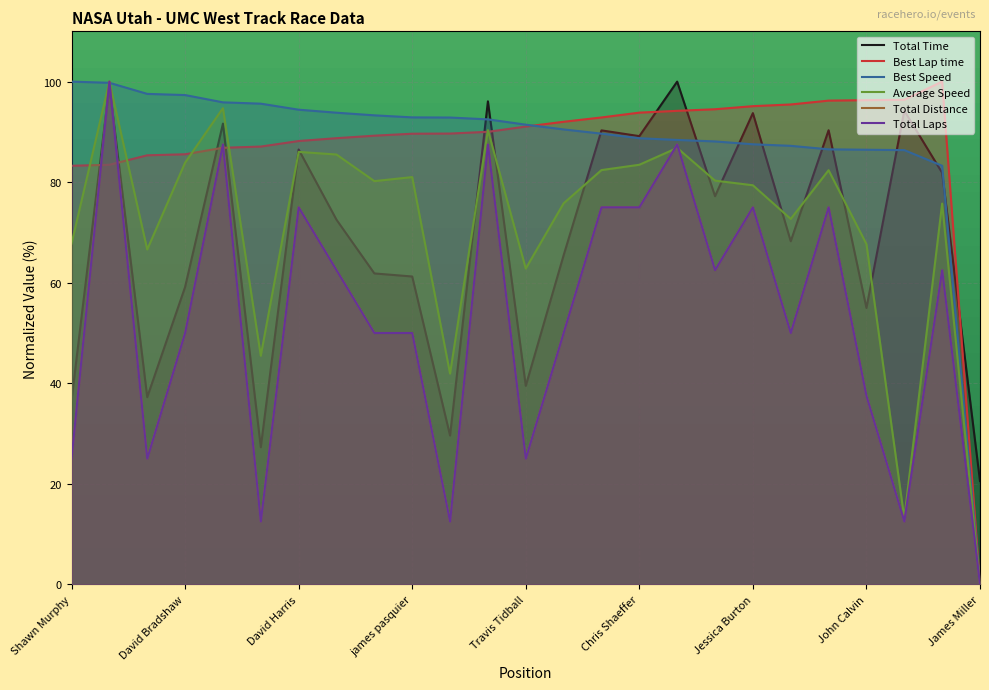

Reading right to left, transcribe all the data shown in this chart.

Total Time: James Miller=20.5	Rod Sturgis=81.9	David Muskovitz=94.2	John Calvin=55.0	David Gilliland=90.3	Tyler Brown=68.2	Jessica Burton=93.7	Brian Hancock=77.2	Steve Friedrich=100.0	Chris Shaeffer=89.2	John McInnes=90.3	Shane Petrosillo=65.5	Travis Tidball=39.5	Mark Williams=96.1	John Grow=29.6	james pasquier=61.2	Austin Kent=61.8	Kevin Panter=72.5	David Harris=86.5	Rhett Panter=27.3	Olivia Askew=91.6	David Bradshaw=59.1	Jordan Priestley=37.2	Dimitri Novokov=99.2	Shawn Murphy=36.6
Best Lap time: James Miller=0.0	Rod Sturgis=100.0	David Muskovitz=96.4	John Calvin=96.3	David Gilliland=96.2	Tyler Brown=95.5	Jessica Burton=95.1	Brian Hancock=94.5	Steve Friedrich=94.2	Chris Shaeffer=93.8	John McInnes=92.9	Shane Petrosillo=92.0	Travis Tidball=91.1	Mark Williams=90.0	John Grow=89.7	james pasquier=89.6	Austin Kent=89.2	Kevin Panter=88.7	David Harris=88.2	Rhett Panter=87.1	Olivia Askew=86.8	David Bradshaw=85.5	Jordan Priestley=85.3	Dimitri Novokov=83.5	Shawn Murphy=83.3
Best Speed: James Miller=0.0	Rod Sturgis=83.3	David Muskovitz=86.4	John Calvin=86.5	David Gilliland=86.5	Tyler Brown=87.2	Jessica Burton=87.5	Brian Hancock=88.1	Steve Friedrich=88.4	Chris Shaeffer=88.7	John McInnes=89.7	Shane Petrosillo=90.5	Travis Tidball=91.4	Mark Williams=92.5	John Grow=92.9	james pasquier=92.9	Austin Kent=93.3	Kevin Panter=93.8	David Harris=94.4	Rhett Panter=95.6	Olivia Askew=95.9	David Bradshaw=97.3	Jordan Priestley=97.6	Dimitri Novokov=99.8	Shawn Murphy=100.0
Average Speed: James Miller=0.0	Rod Sturgis=75.7	David Muskovitz=13.2	John Calvin=67.7	David Gilliland=82.4	Tyler Brown=72.7	Jessica Burton=79.4	Brian Hancock=80.3	Steve Friedrich=86.8	Chris Shaeffer=83.5	John McInnes=82.4	Shane Petrosillo=75.8	Travis Tidball=62.8	Mark Williams=90.4	John Grow=41.9	james pasquier=81.0	Austin Kent=80.2	Kevin Panter=85.5	David Harris=86.0	Rhett Panter=45.5	Olivia Askew=94.7	David Bradshaw=83.9	Jordan Priestley=66.6	Dimitri Novokov=100.0	Shawn Murphy=67.8
Total Distance: James Miller=0.0	Rod Sturgis=62.5	David Muskovitz=12.5	John Calvin=37.5	David Gilliland=75.0	Tyler Brown=50.0	Jessica Burton=75.0	Brian Hancock=62.5	Steve Friedrich=87.5	Chris Shaeffer=75.0	John McInnes=75.0	Shane Petrosillo=50.0	Travis Tidball=25.0	Mark Williams=87.5	John Grow=12.5	james pasquier=50.0	Austin Kent=50.0	Kevin Panter=62.5	David Harris=75.0	Rhett Panter=12.5	Olivia Askew=87.5	David Bradshaw=50.0	Jordan Priestley=25.0	Dimitri Novokov=100.0	Shawn Murphy=25.0
Total Laps: James Miller=0.0	Rod Sturgis=62.5	David Muskovitz=12.5	John Calvin=37.5	David Gilliland=75.0	Tyler Brown=50.0	Jessica Burton=75.0	Brian Hancock=62.5	Steve Friedrich=87.5	Chris Shaeffer=75.0	John McInnes=75.0	Shane Petrosillo=50.0	Travis Tidball=25.0	Mark Williams=87.5	John Grow=12.5	james pasquier=50.0	Austin Kent=50.0	Kevin Panter=62.5	David Harris=75.0	Rhett Panter=12.5	Olivia Askew=87.5	David Bradshaw=50.0	Jordan Priestley=25.0	Dimitri Novokov=100.0	Shawn Murphy=25.0